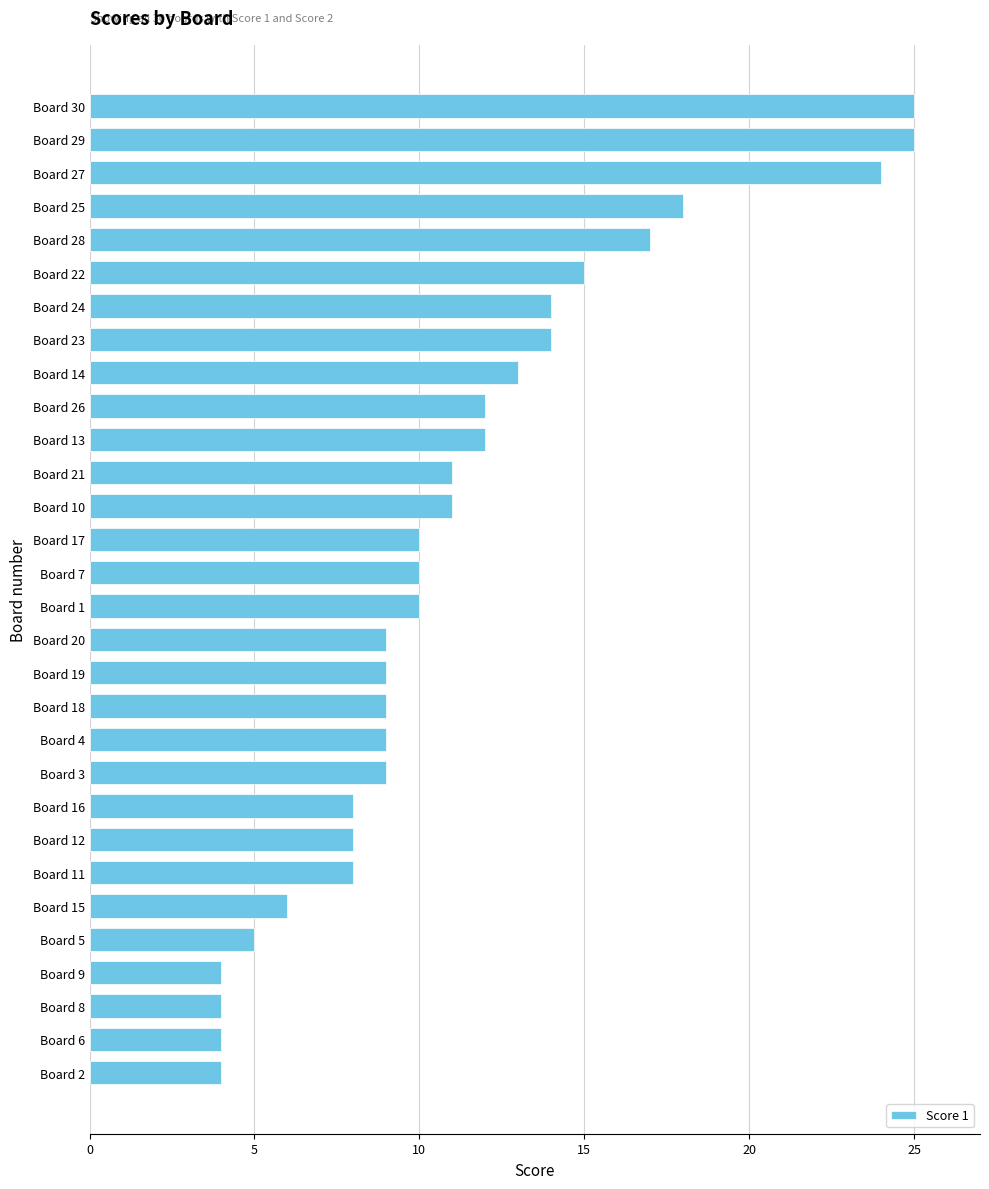

What is the change in value from Board 8 to Board 20?

+5